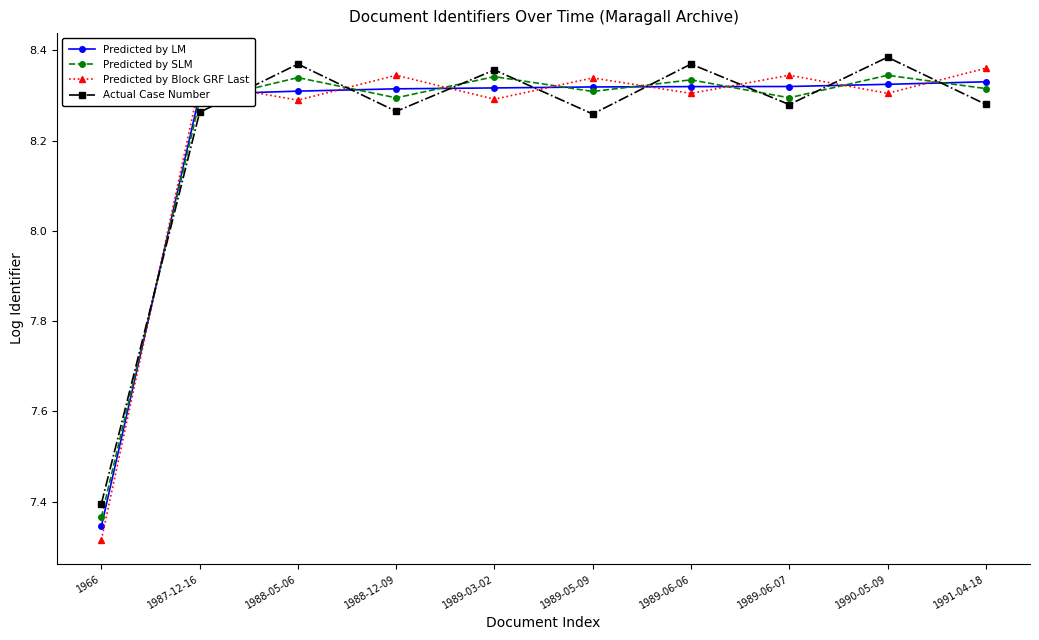

At which label does Predicted by Block GRF Last reach its minimum?

1966